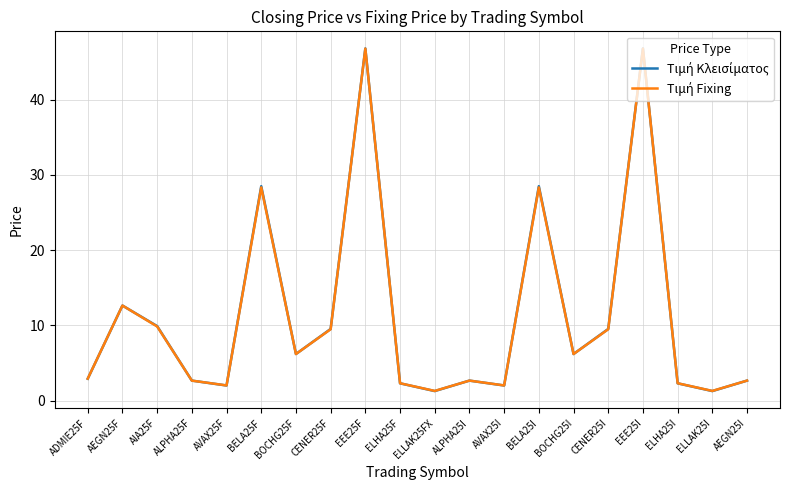

What position from the left is CENER25F?

8